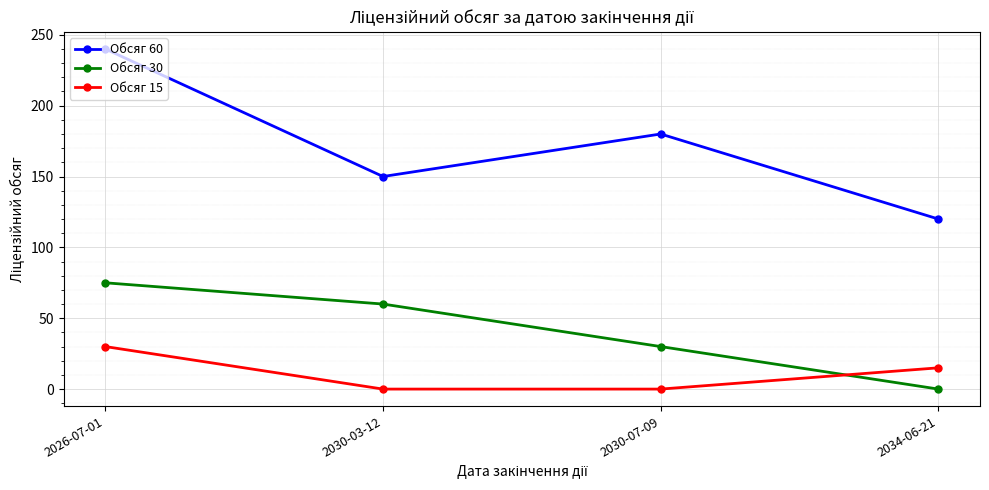

What is the difference between the Обсяг 15 values at 2034-06-21 and 2030-03-12?

15